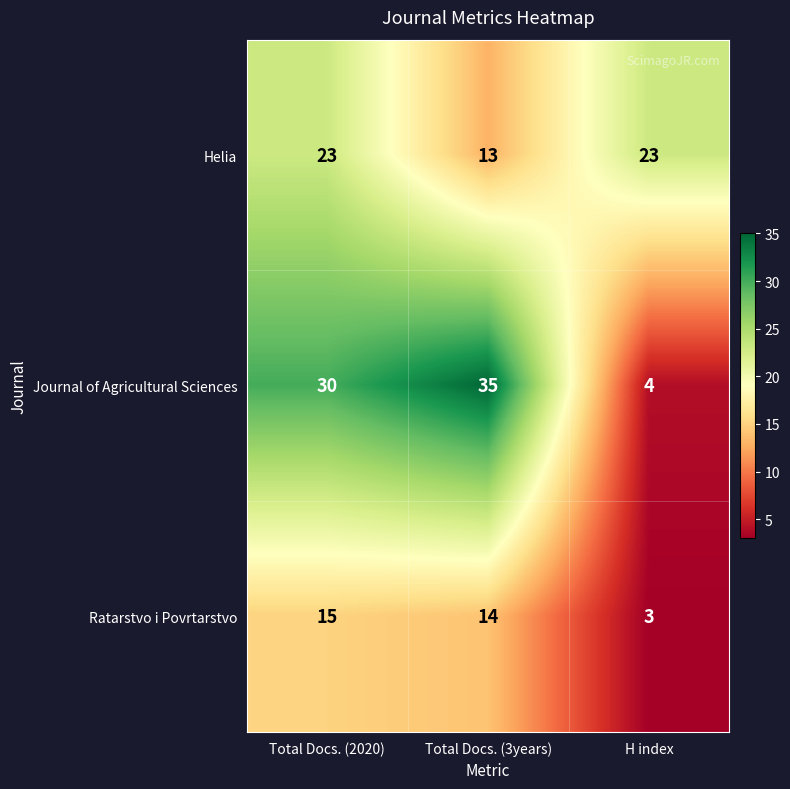

What is the difference between the Journal of Agricultural Sciences values at H index and Total Docs. (3years)?

31